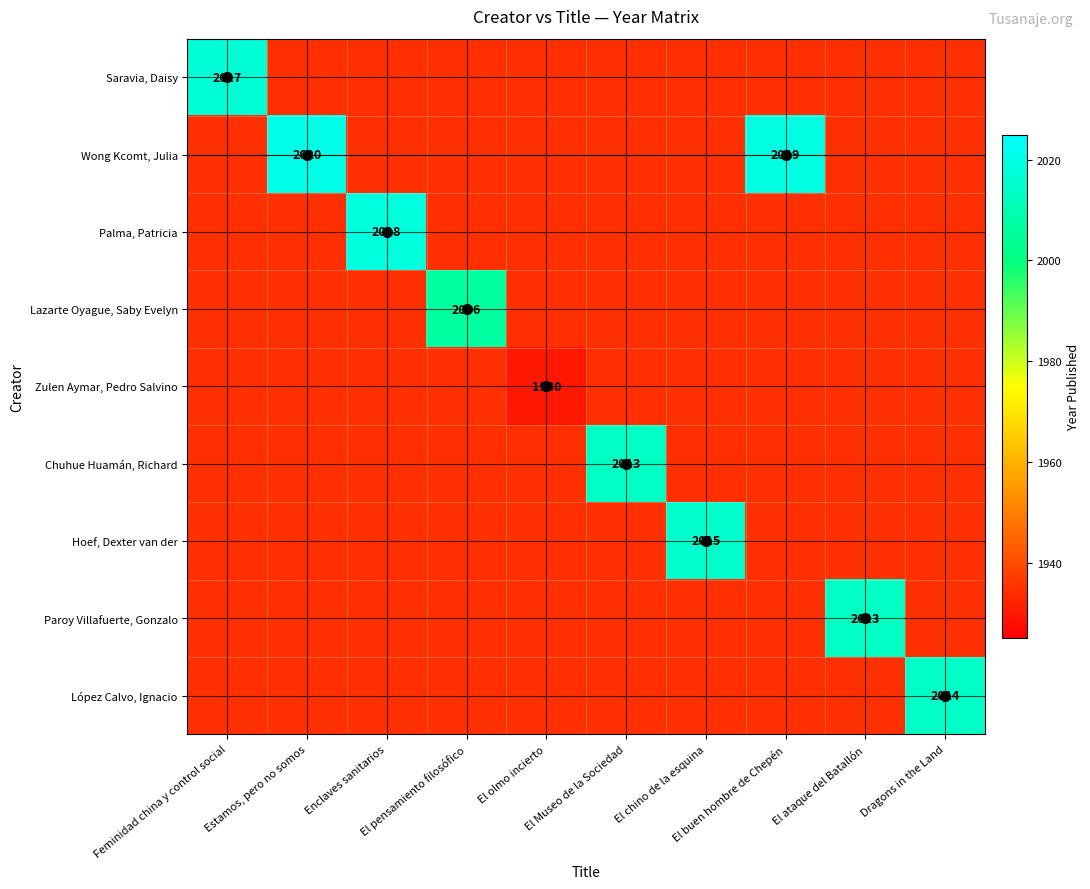

Where is Saravia, Daisy nearest to the value 2017?

Feminidad china y control social